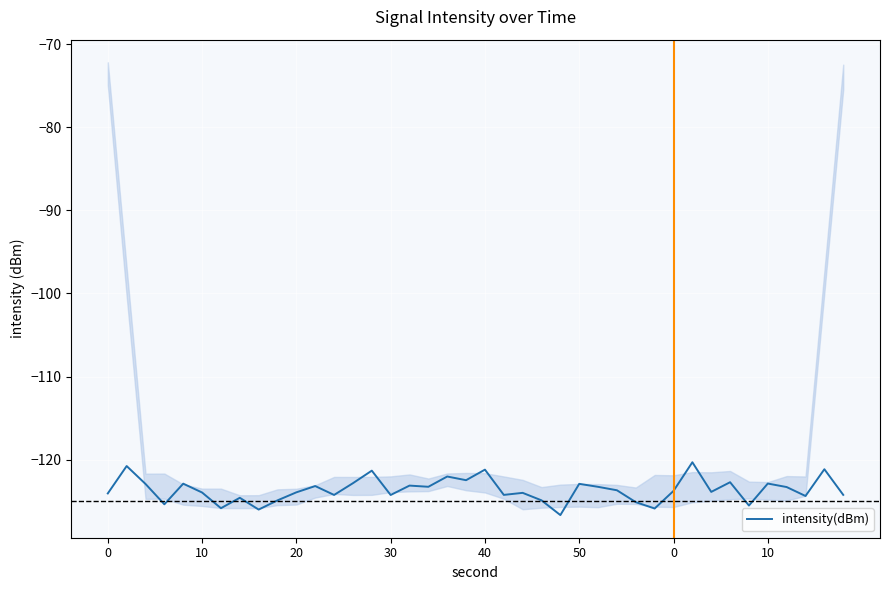

What is the greatest value displayed?

-120.3